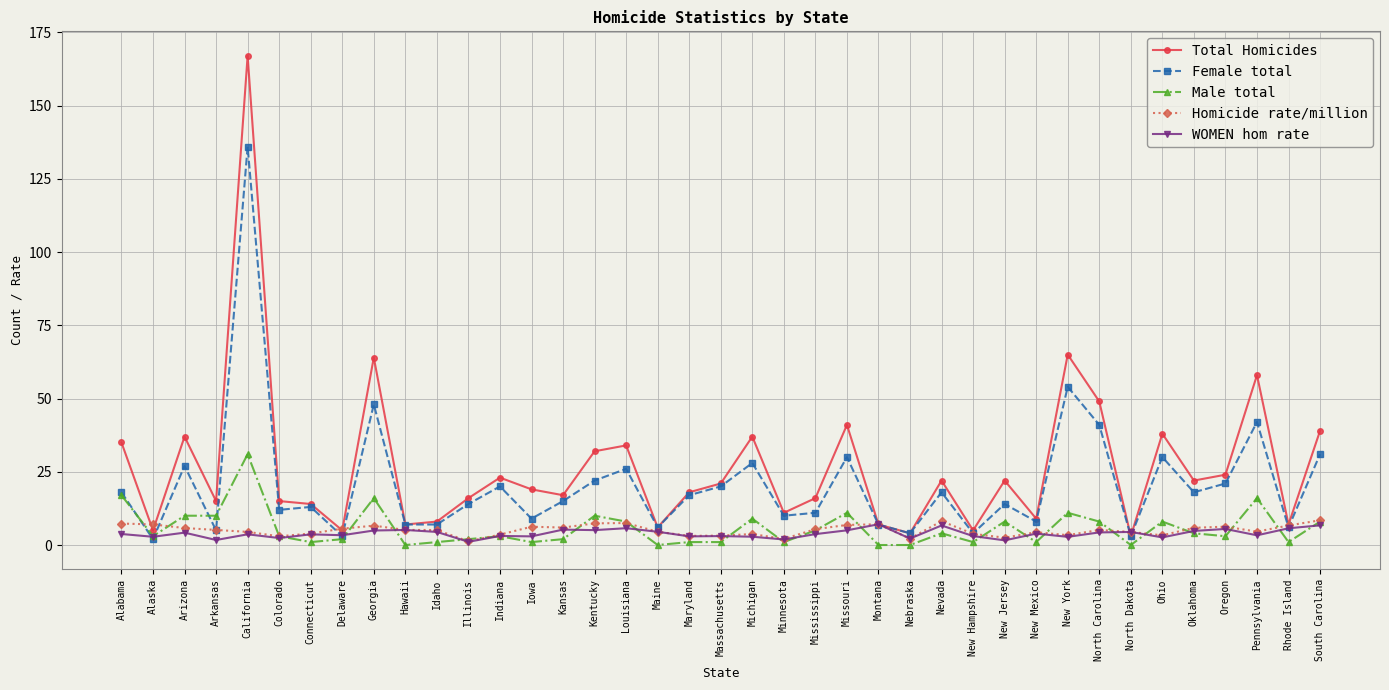

What is the label of the 11th point from the right?

New Jersey